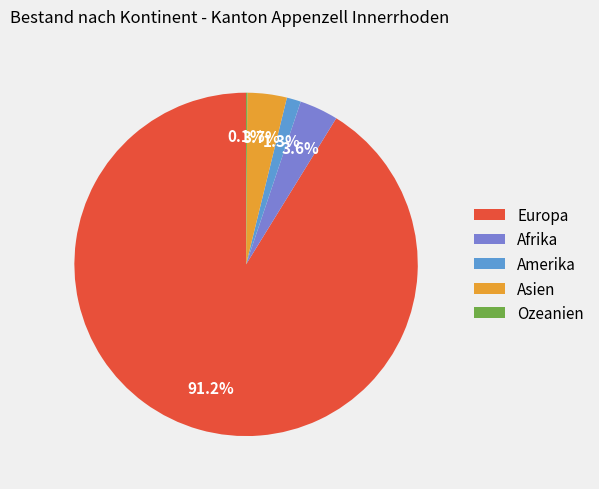

What is the largest slice in the pie chart?

Europa